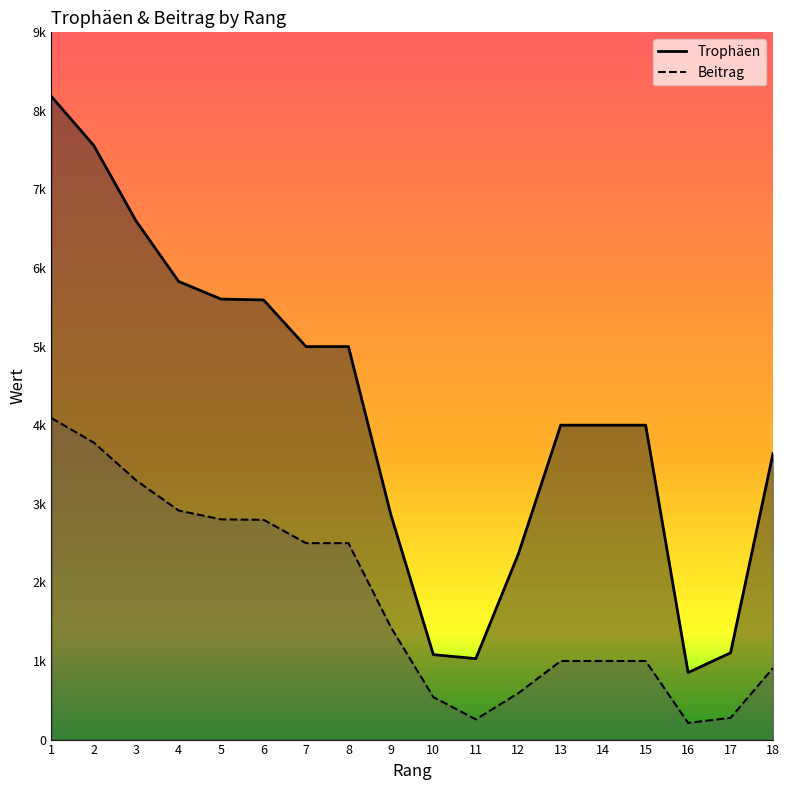

At which category does Trophäen reach its first local valley?

11